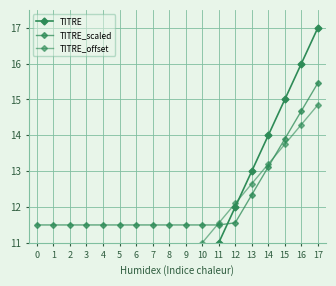

How many values in the TITRE_offset series exceed 10?

9